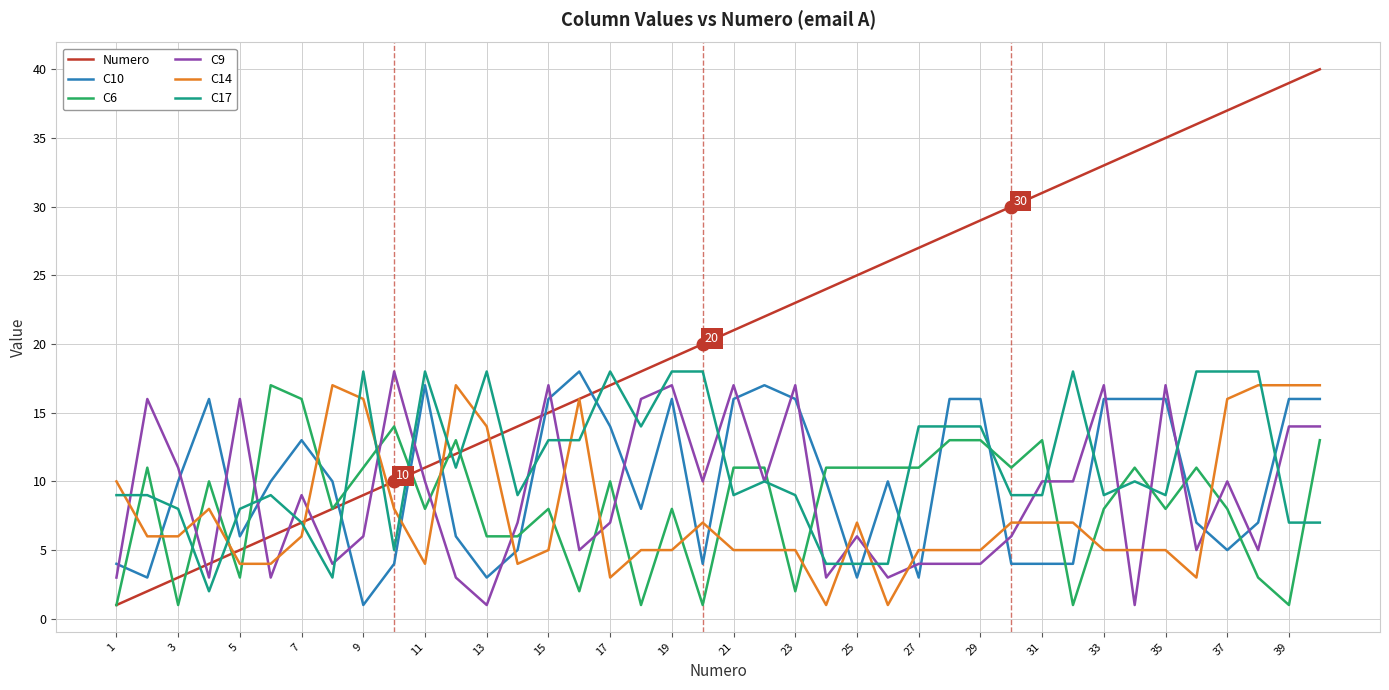

What is the highest value of the C6 series?

17